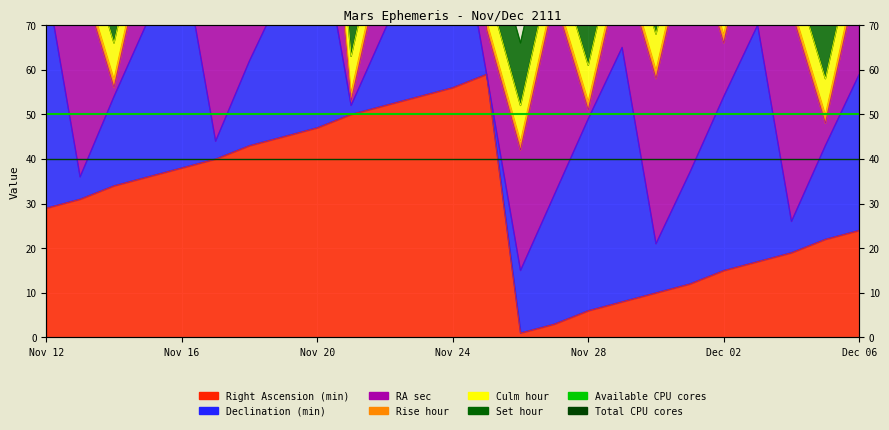

Which category has the lowest value in the Total CPU cores series?

Nov 12